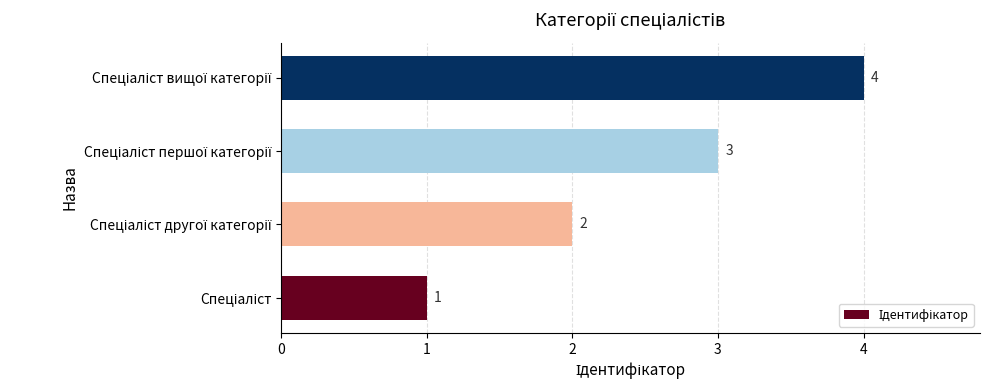

What is the maximum value shown in the chart?

4